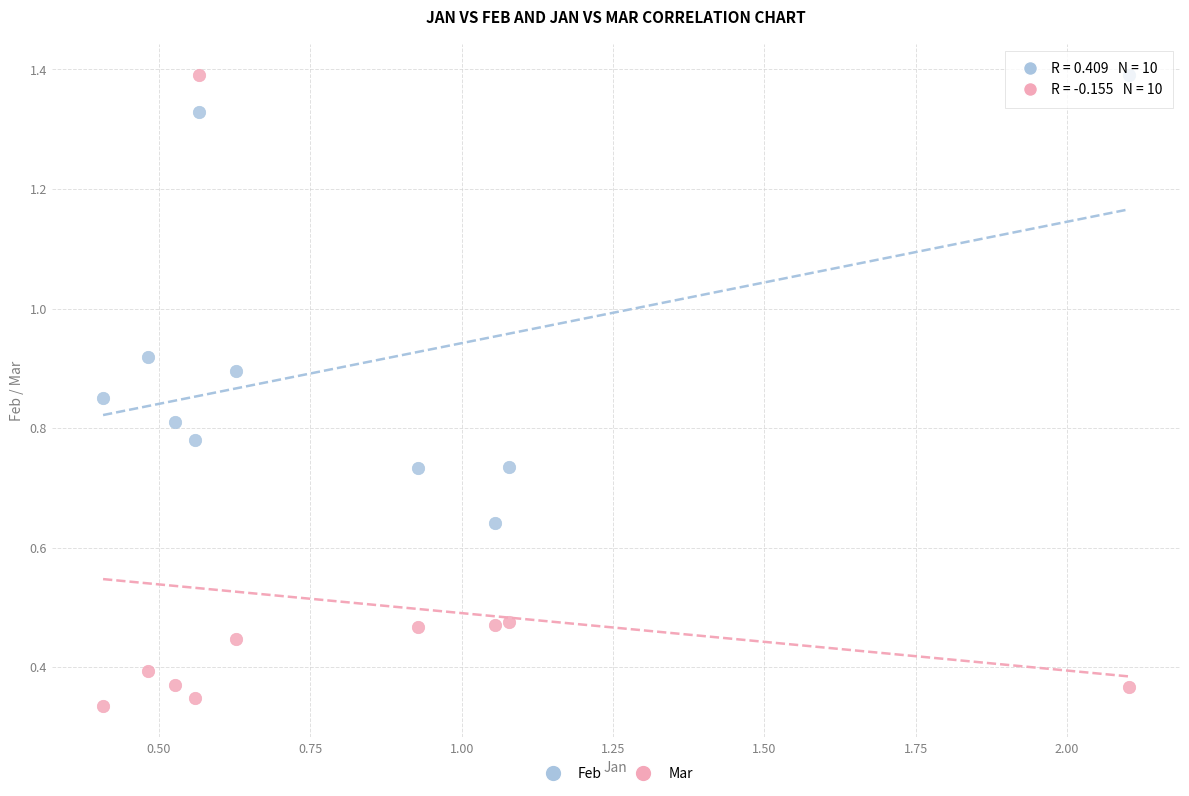

What are all the series names shown in the legend?

Feb, Mar